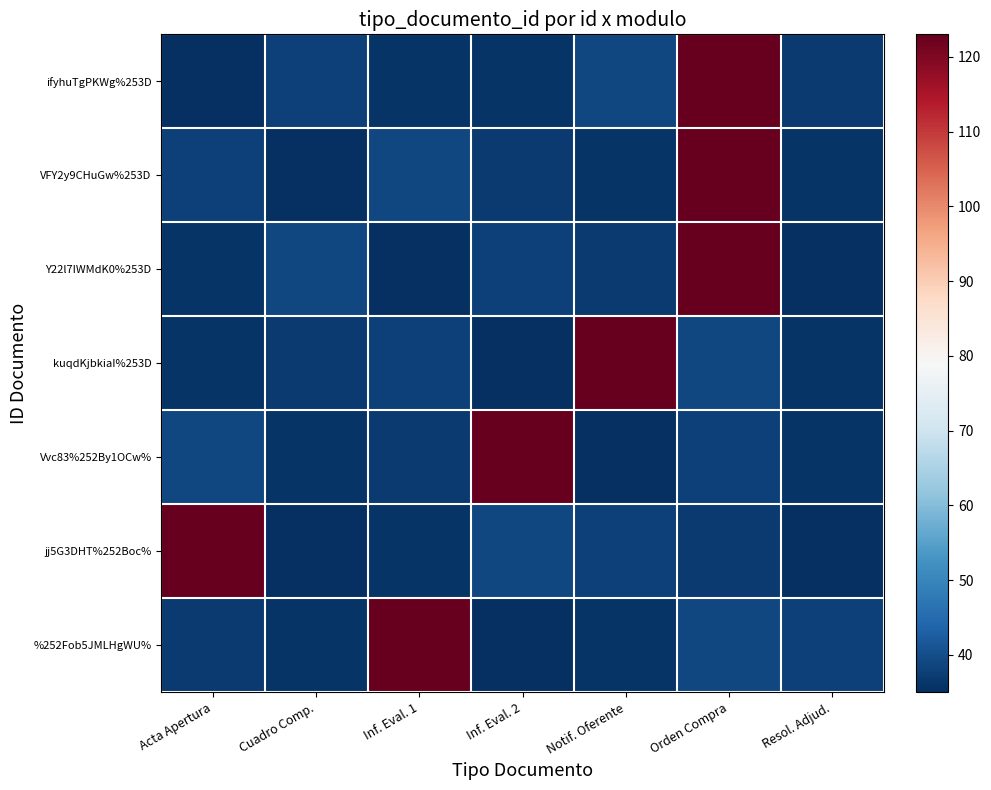

Rank the series at Cuadro Comp. from lowest to highest value.

VFY2y9CHuGw%253D, jj5G3DHT%252Boc%, Vvc83%252By1OCw%, %252Fob5JMLHgWU%, kuqdKjbkiaI%253D, ifyhuTgPKWg%253D, Y22l7IWMdK0%253D